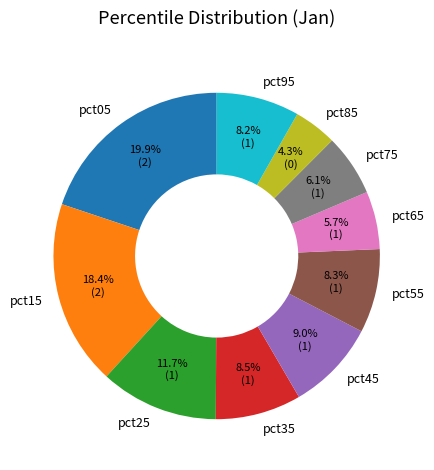

Is the sum of pct35 and pct25 greater than half?

No